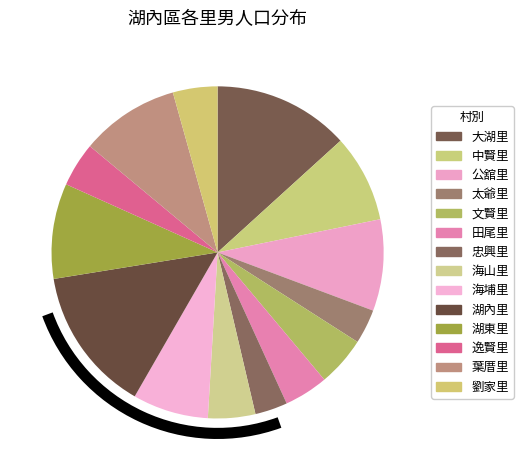

Is it true that 逸賢里 is 4% of the pie?

True